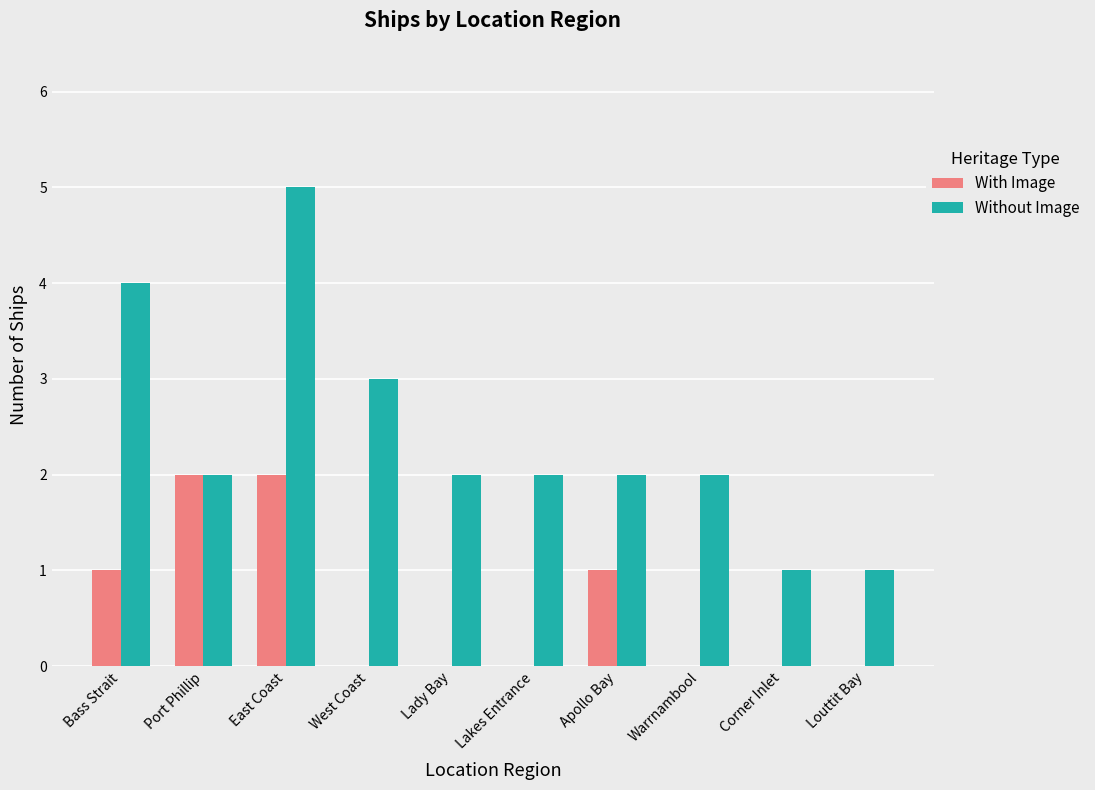

Count the number of categories in the chart.

10